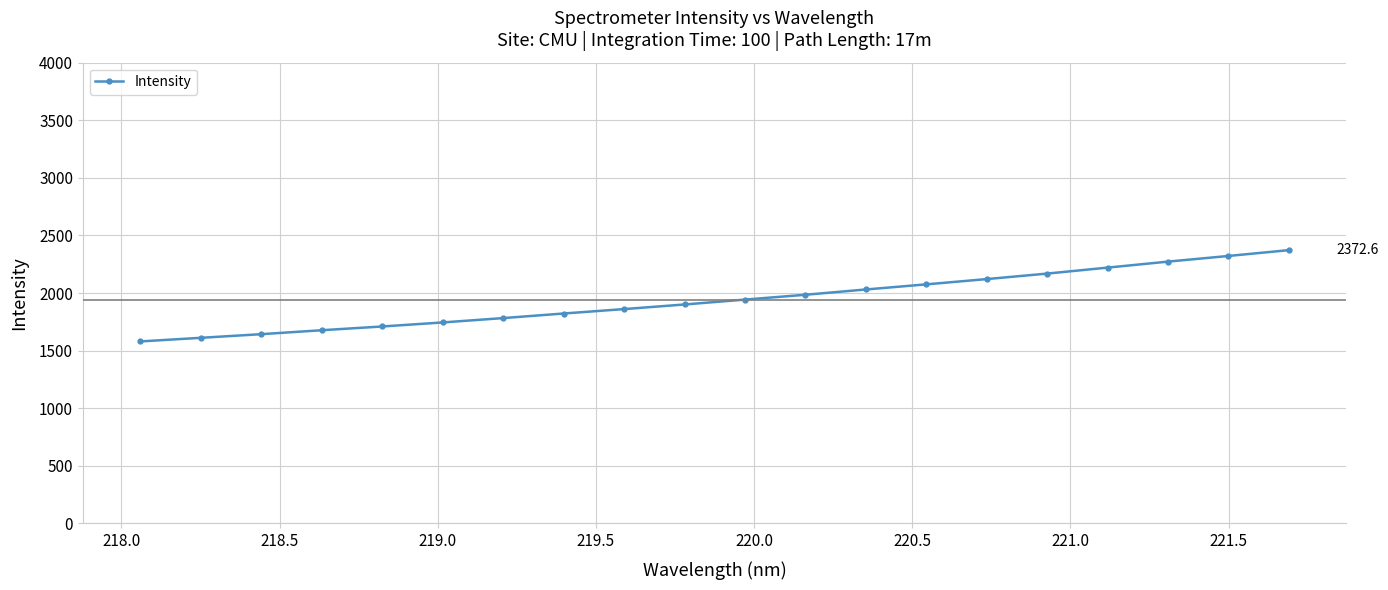

What is the difference between the maximum and minimum values?

792.4